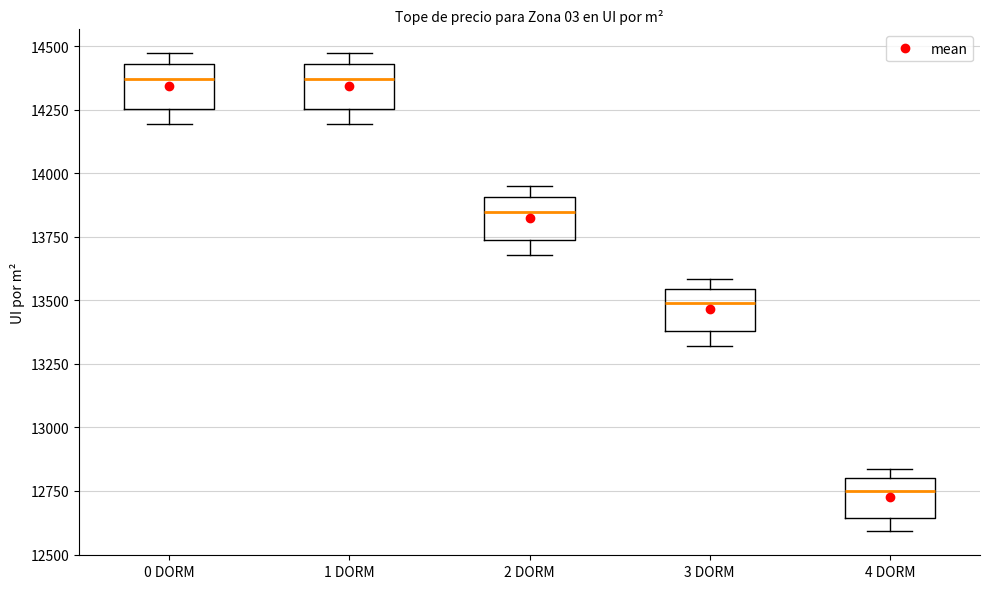

Reading left to right, transcribe this box plot: for each box, give where its median line is, the range the box spans, and where its two whiskers end, as read against the y-axis. The values are not printed on the chart, so give them approximately, as read against the axis.

0 DORM: median 14350, box 14250 to 14450, whiskers 14200 to 14450 (just above the box's upper edge)
1 DORM: median 14350, box 14250 to 14450, whiskers 14200 to 14450 (just above the box's upper edge)
2 DORM: median 13850, box 13750 to 13900, whiskers 13700 to 13950
3 DORM: median 13500, box 13400 to 13550, whiskers 13300 to 13600
4 DORM: median 12750, box 12650 to 12800, whiskers 12600 to 12850